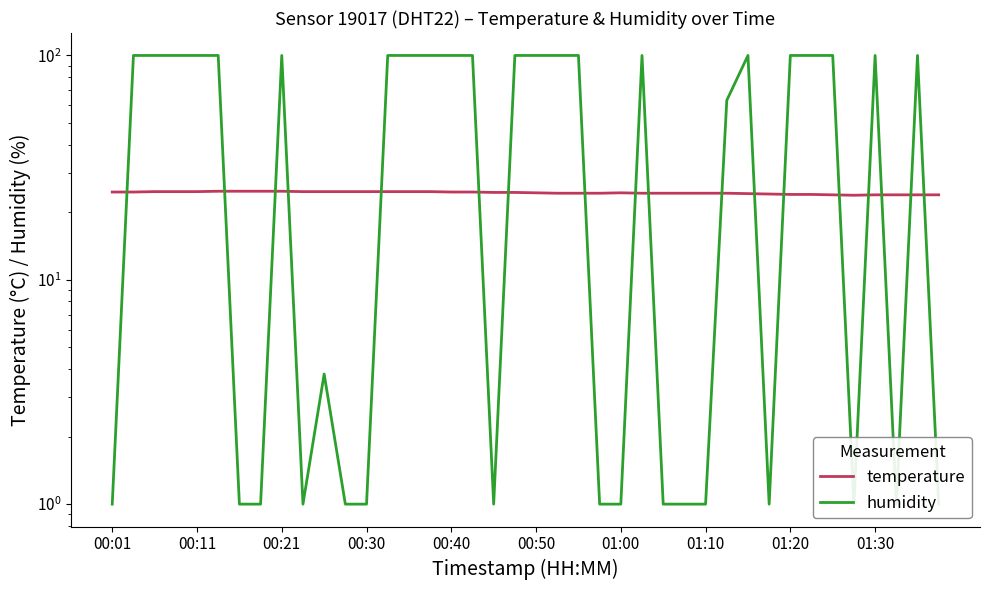

What is the sum of all humidity values?

2280.6